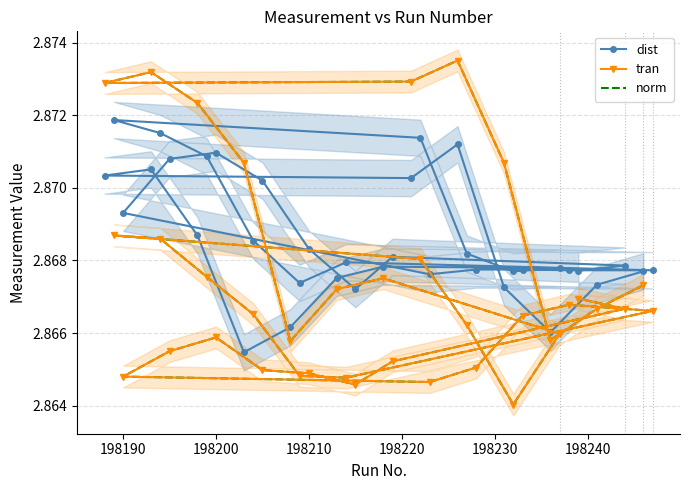

True or false: norm and dist cross at least once.

True